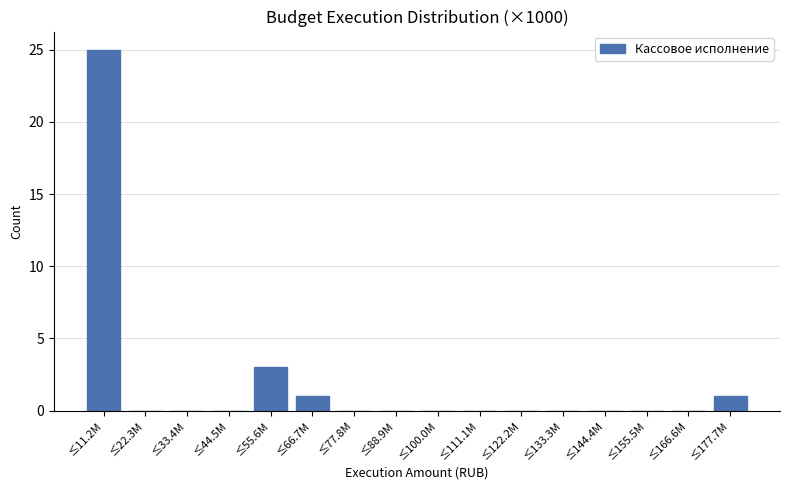

Reading left to right, extract all data points from this chart.

≤11.2M=25	≤22.3M=0	≤33.4M=0	≤44.5M=0	≤55.6M=3	≤66.7M=1	≤77.8M=0	≤88.9M=0	≤100.0M=0	≤111.1M=0	≤122.2M=0	≤133.3M=0	≤144.4M=0	≤155.5M=0	≤166.6M=0	≤177.7M=1